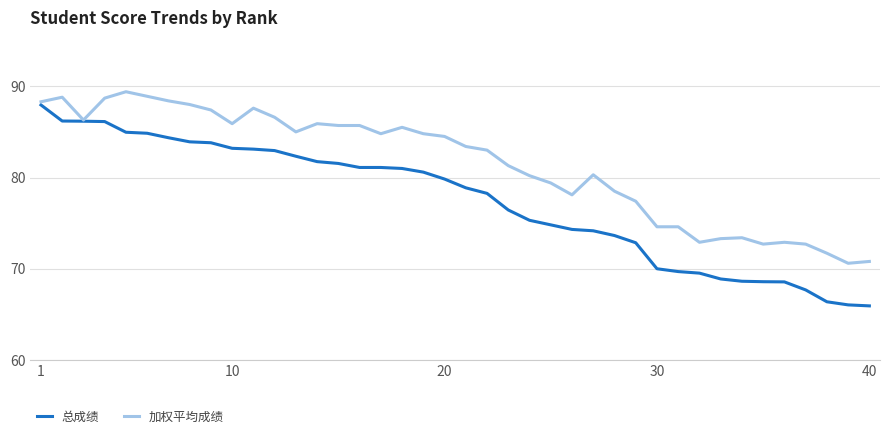

Rank the series by their maximum value, from highest to lowest.

加权平均成绩, 总成绩